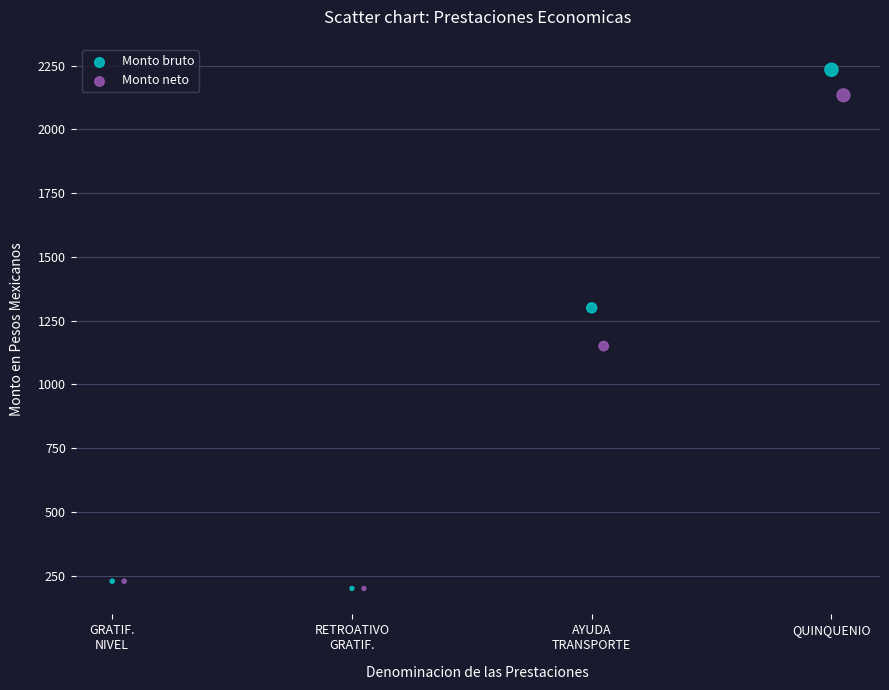

What are all the series names shown in the legend?

Monto bruto, Monto neto